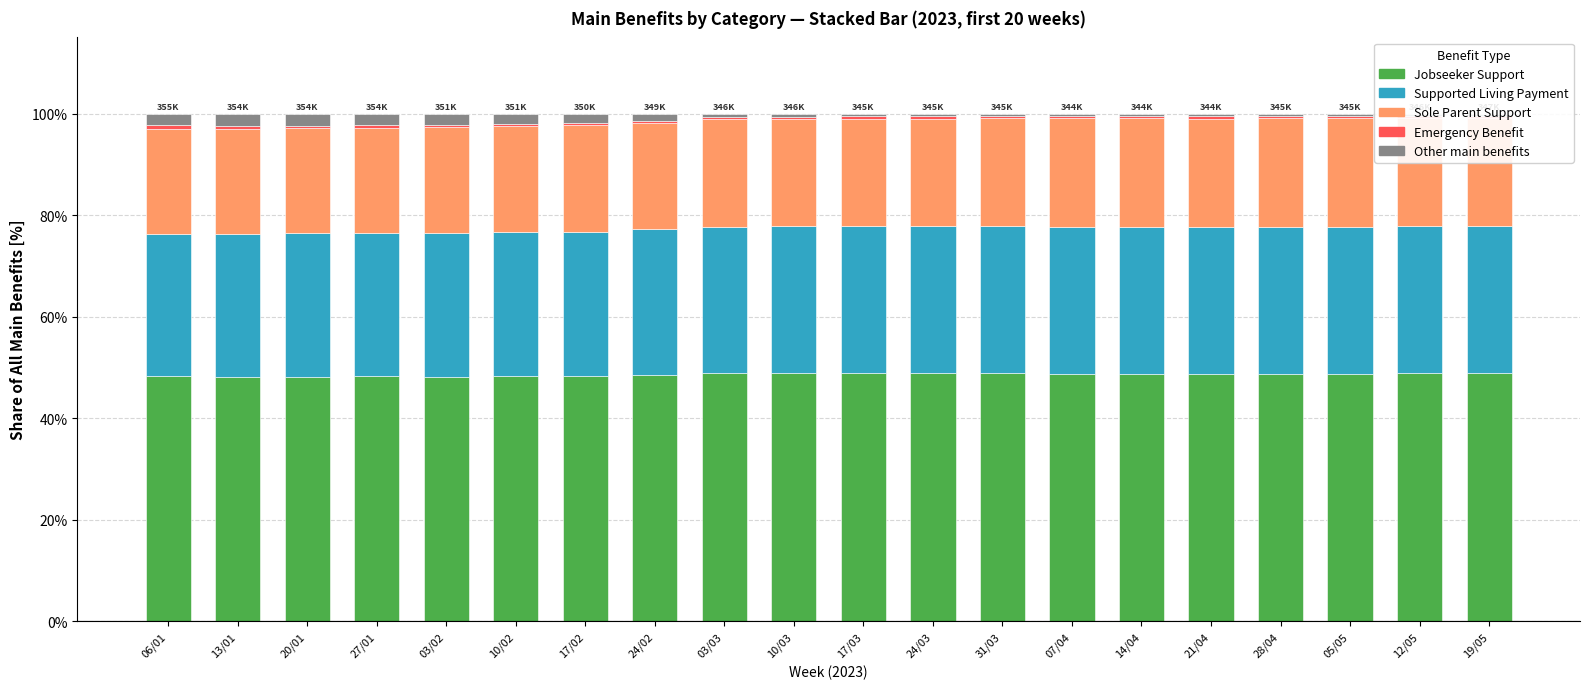

What is the highest value of the Jobseeker Support series?

48.9